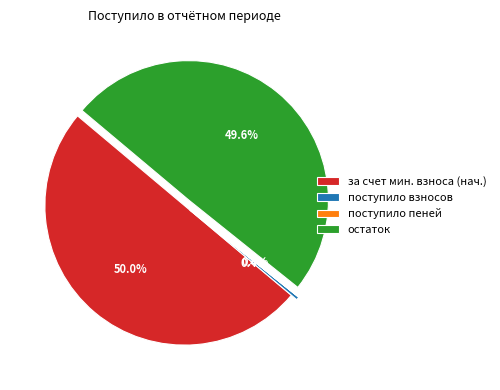

Does остаток account for over 50% of the chart?

No